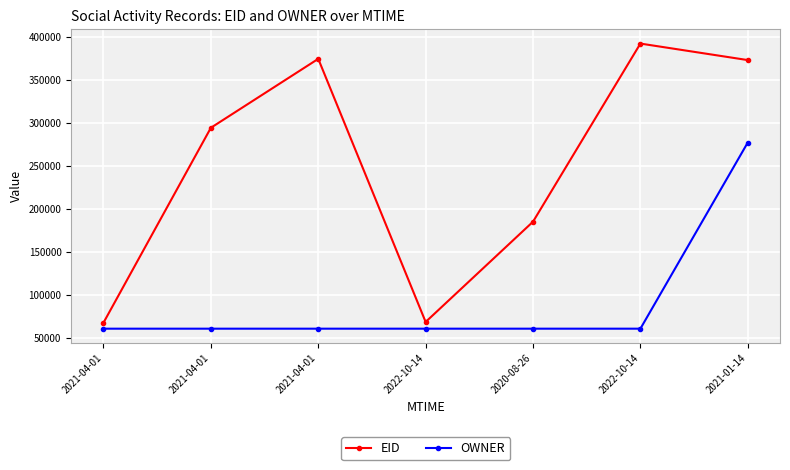

Rank the series by their average value, from lowest to highest.

OWNER, EID